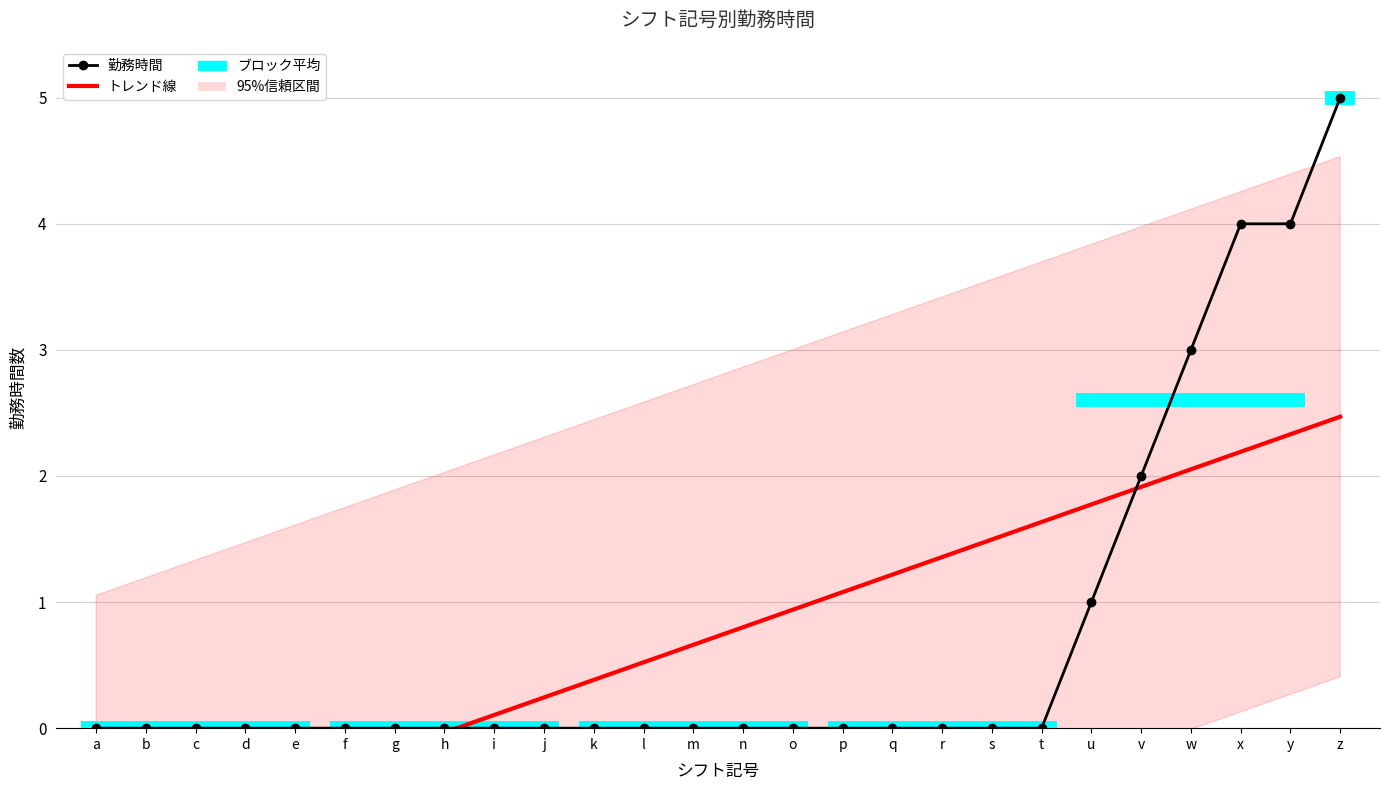

True or false: トレンド線 has a value of -0.5 at e.

True